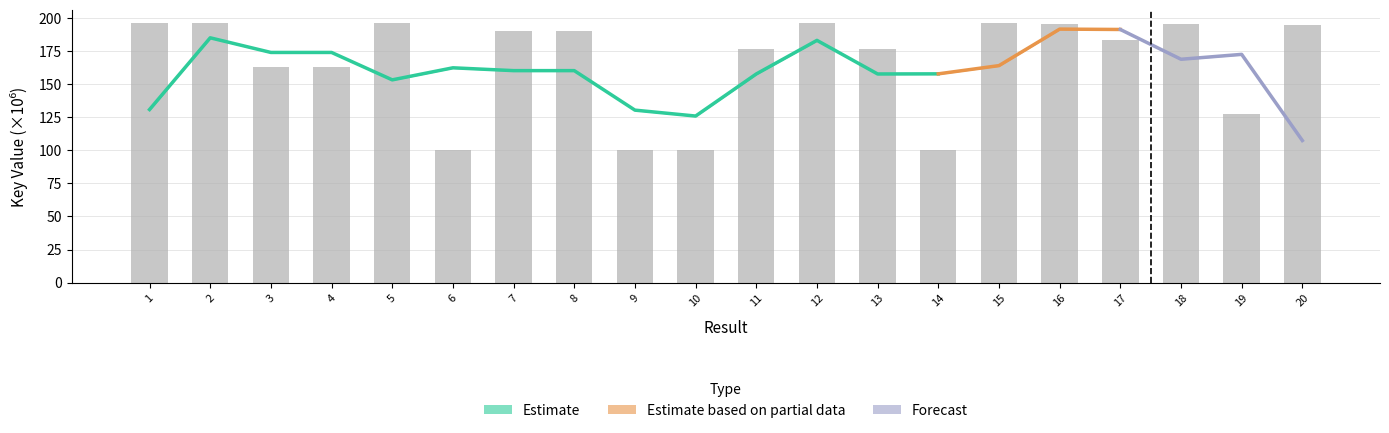

List the labels in order of value, smallest first.

10, 9, 6, 14, 19, 3, 4, 13, 11, 17, 7, 8, 20, 16, 18, 1, 12, 15, 2, 5